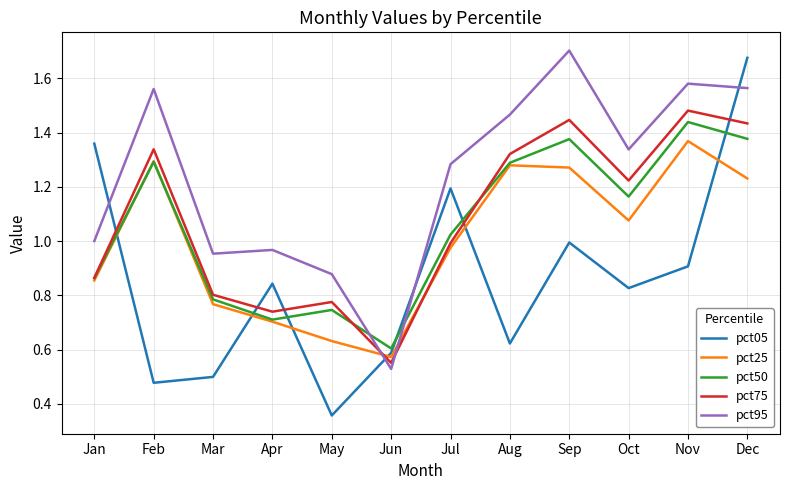

At which label does pct75 first exceed 1?

Feb